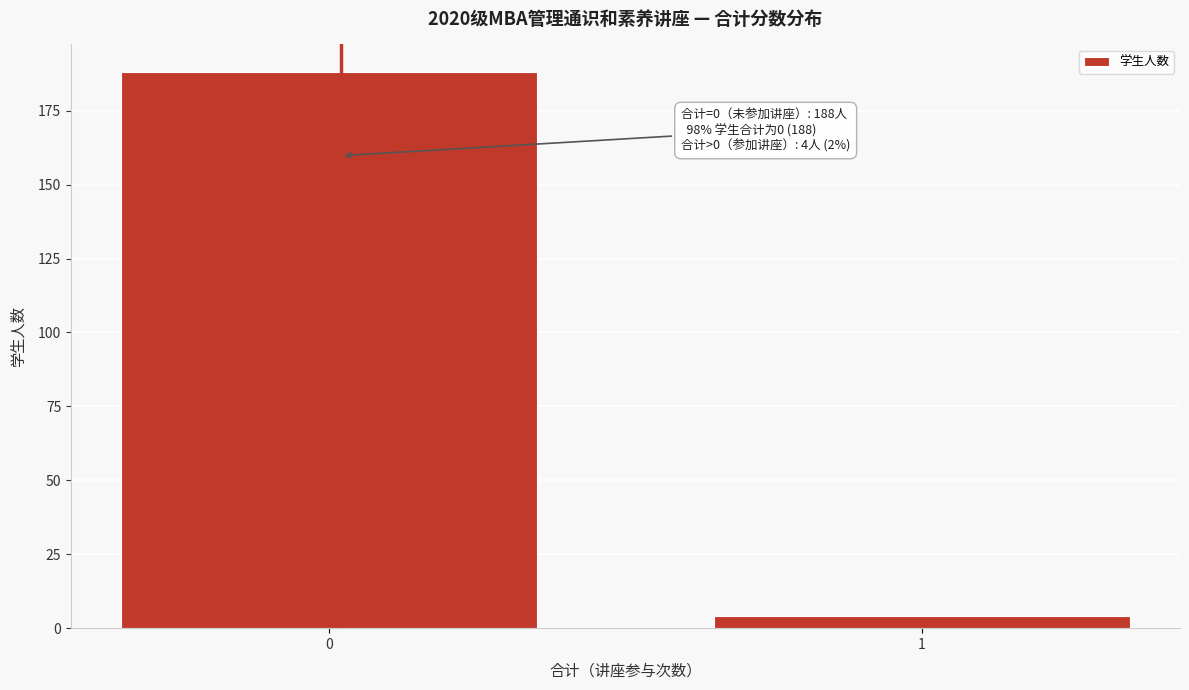

Reading right to left, extract all data points from this chart.

4	188